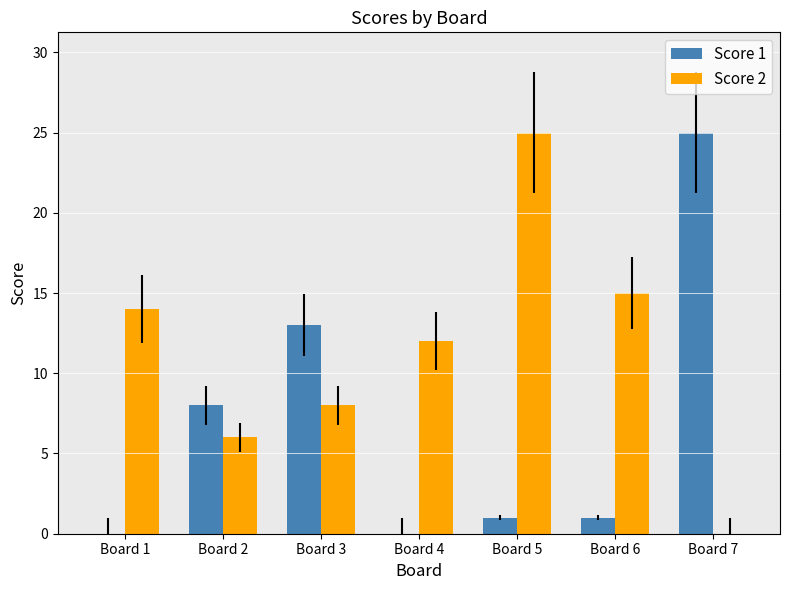

What is the maximum value for Score 2?

25